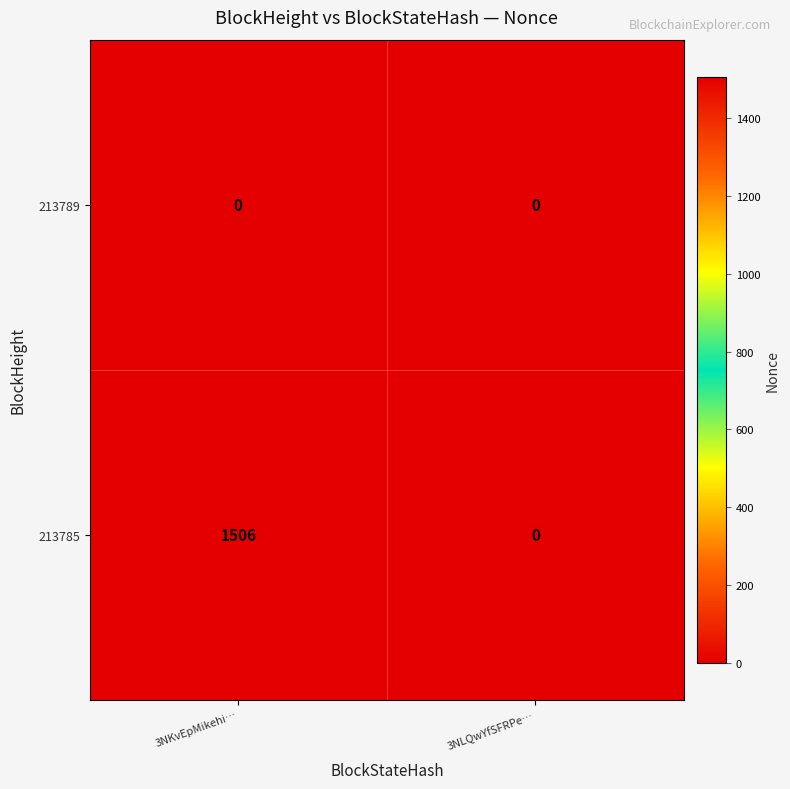

How many categories are shown in the chart?

2